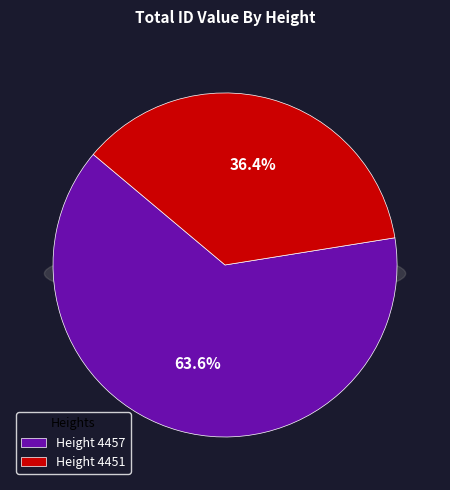

How much of the chart is everything except 4457?

36.4%